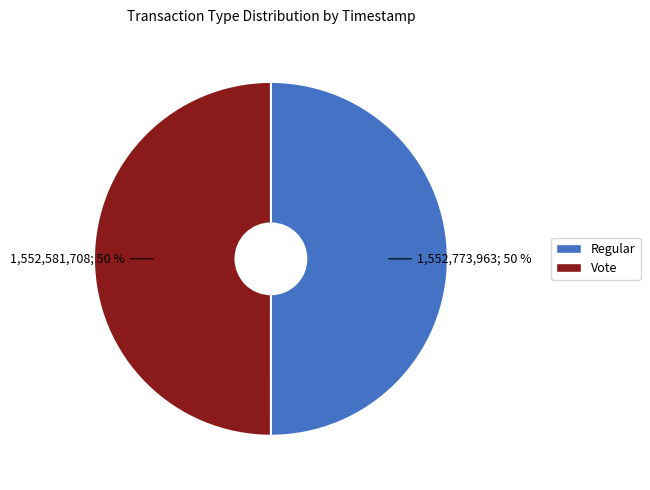

To the nearest percent, what portion does Regular represent?

50%